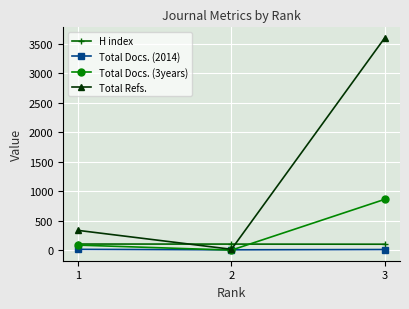

Which series has the largest total across all categories?

Total Refs.